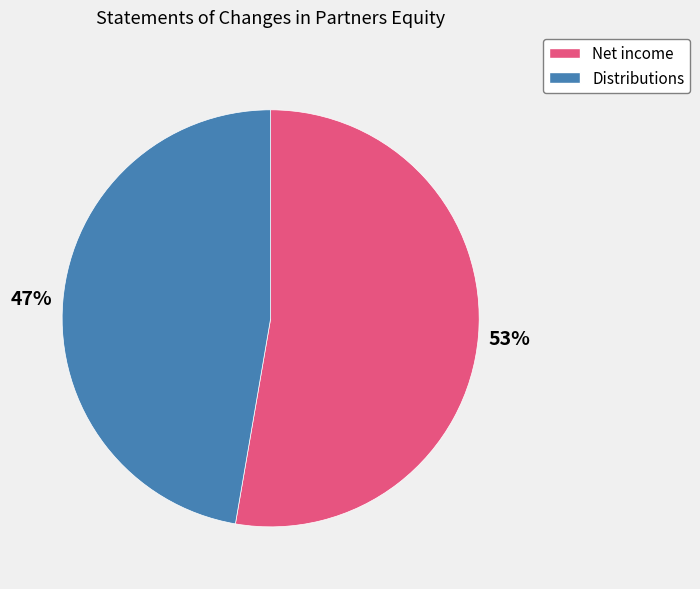

To the nearest percent, what is the combined percentage of Distributions and Net income?

100%